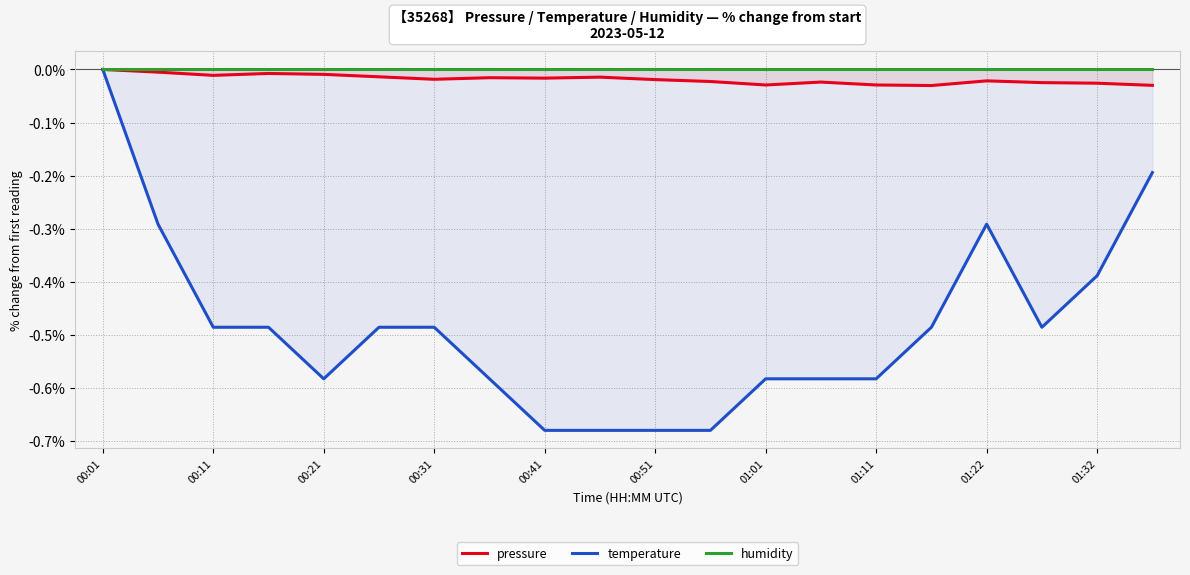

What are all the series names shown in the legend?

pressure, temperature, humidity